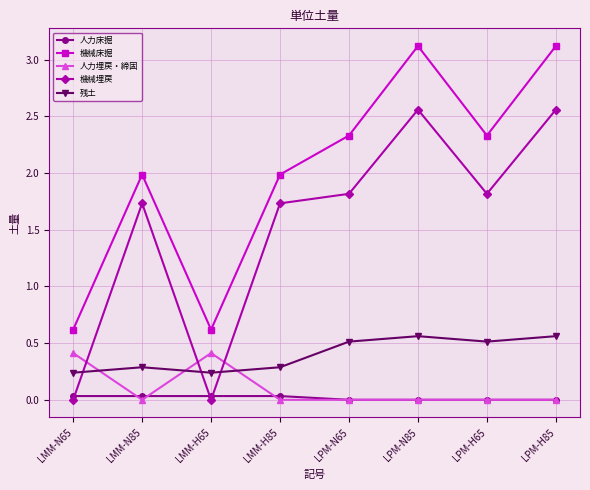

How many values in the 機械床掘 series are below 2?

4